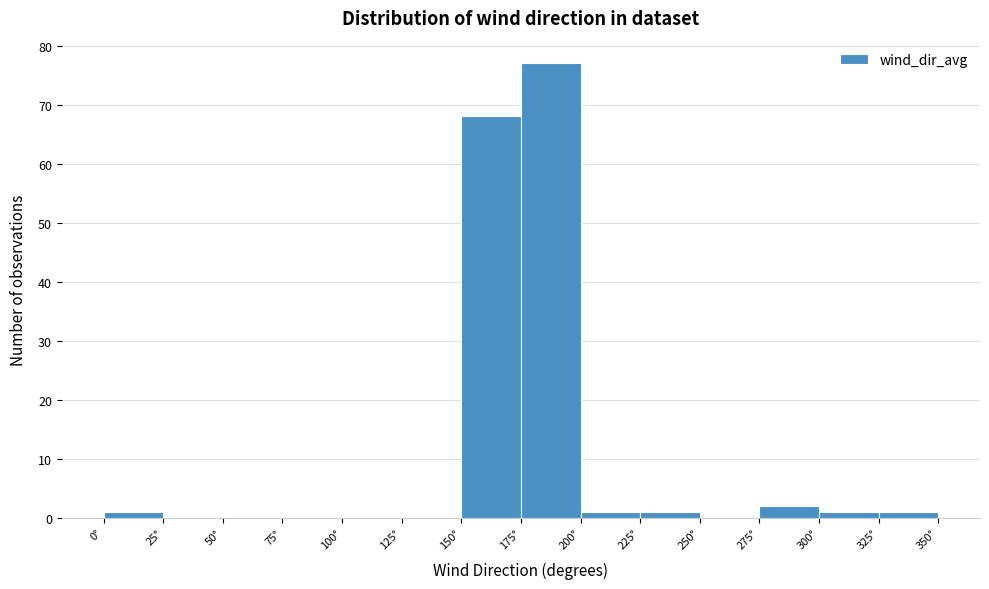

Reading left to right, transcribe this chart: for each bar, give the range it covers on the x-axis and its height. The values are not printed on the chart, so give them approximately, as read against the axis.

0 to 25: 1
25 to 50: 0
50 to 75: 0
75 to 100: 0
100 to 125: 0
125 to 150: 0
150 to 175: 68
175 to 200: 77
200 to 225: 1
225 to 250: 1
250 to 275: 0
275 to 300: 2
300 to 325: 1
325 to 350: 1